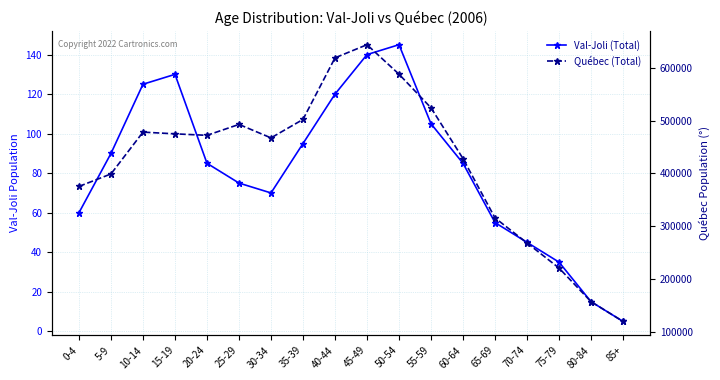

What is the value of the Québec (Total) point at the 5th from the left?

472170